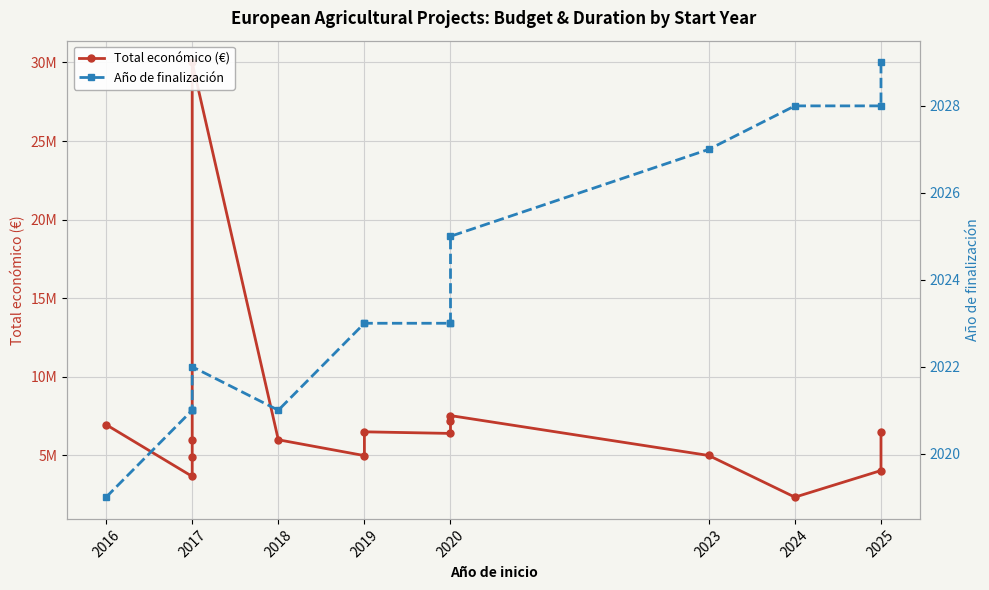

What is the greatest value displayed?

29999528